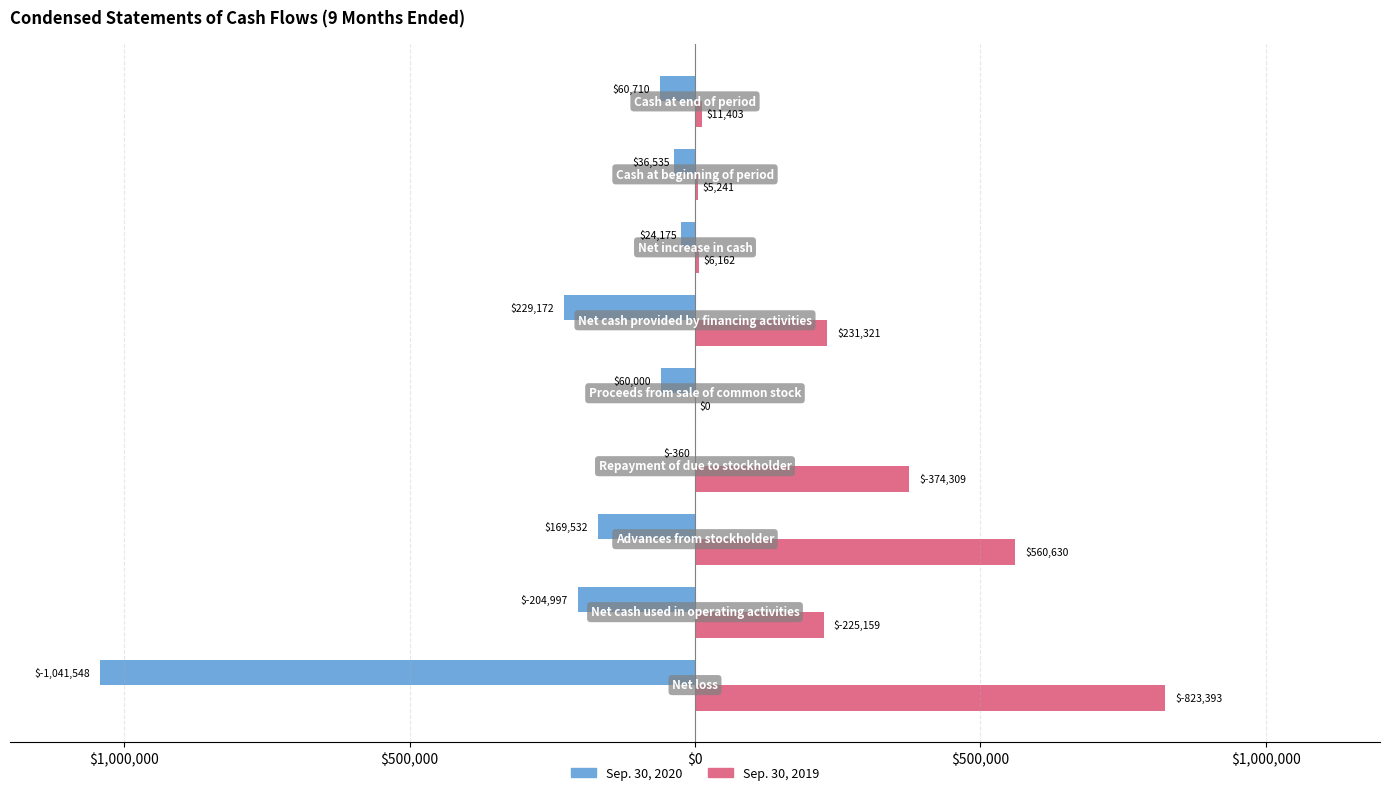

Which series has the largest range (max minus min)?

Sep. 30, 2020